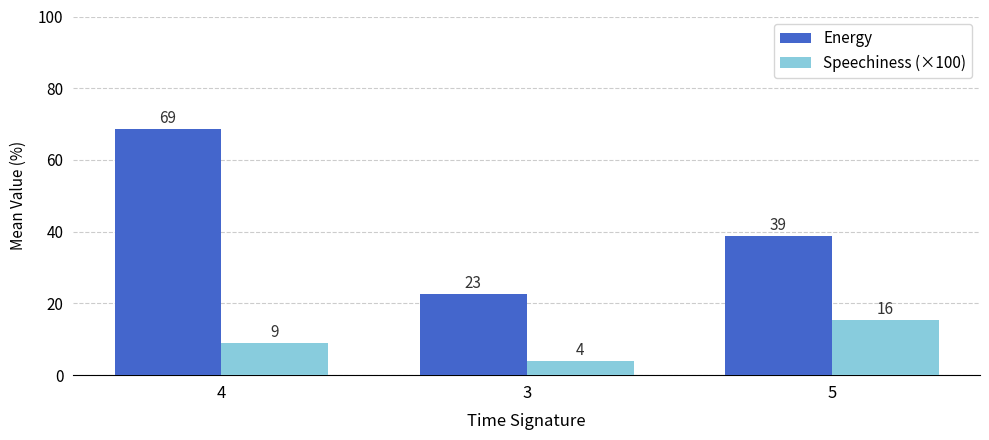

What are all the series names shown in the legend?

Energy, Speechiness (×100)